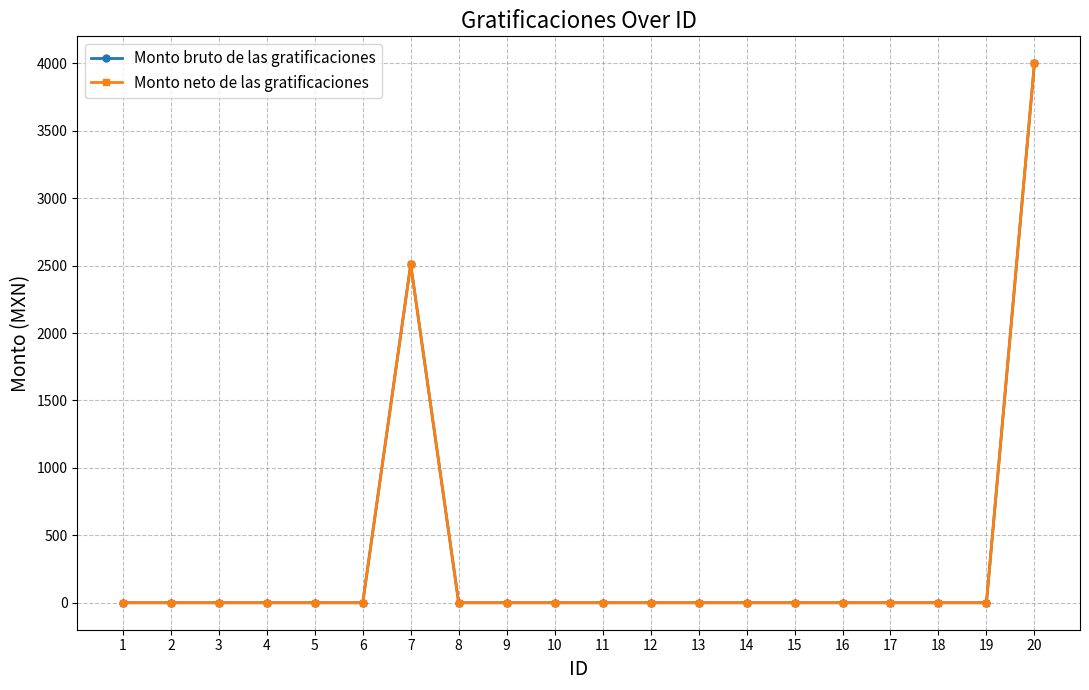

The value of Monto bruto de las gratificaciones at 15 is -2347.1. True or false?

False